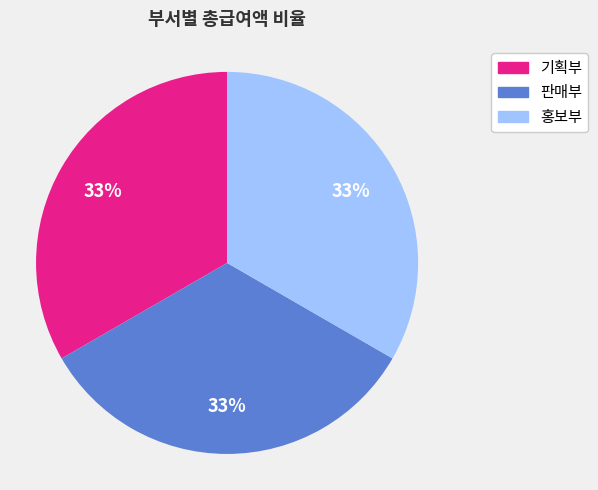

To the nearest percent, what is the average slice percentage?

33%